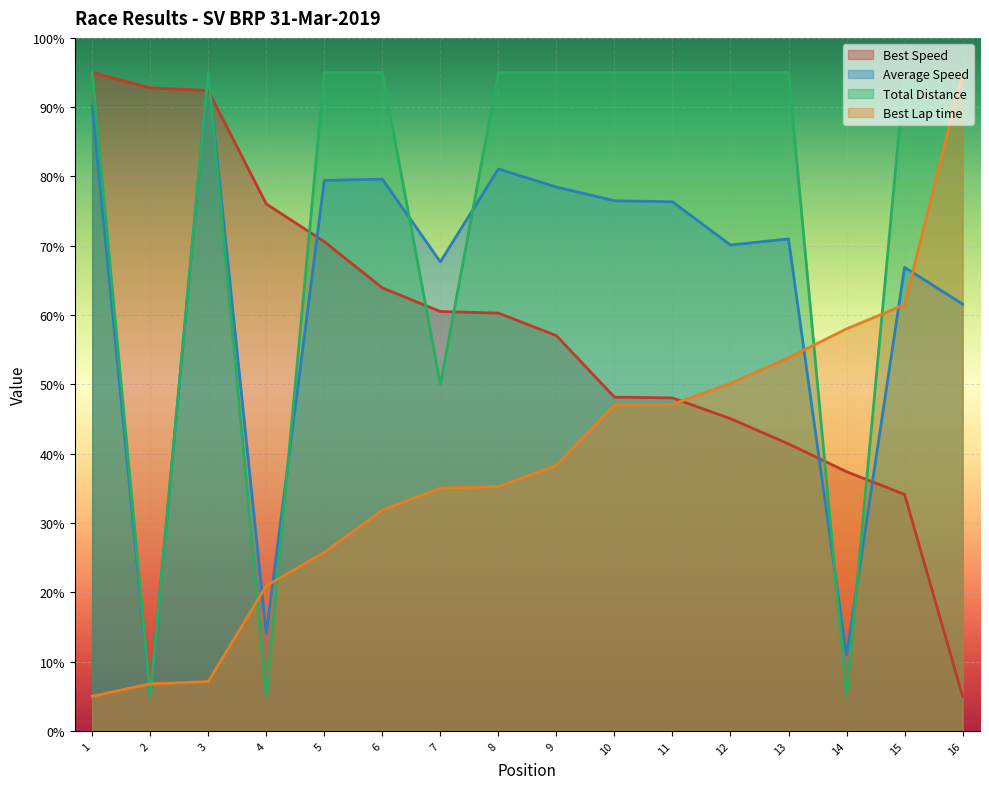

List the series in order of their overall mean, lowest first.

Best Lap time, Best Speed, Average Speed, Total Distance